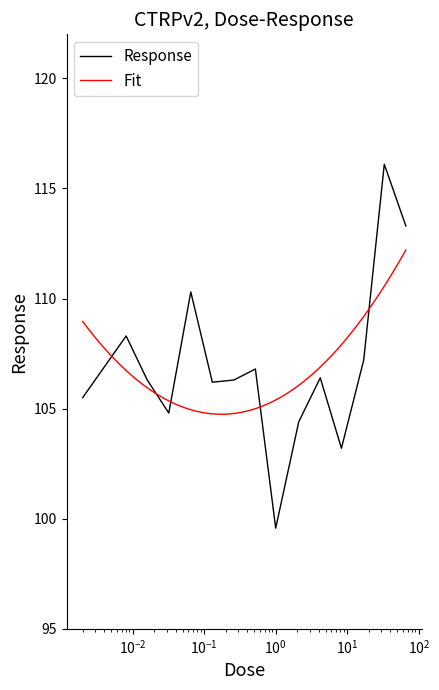

What is the minimum value shown in the chart?

99.6